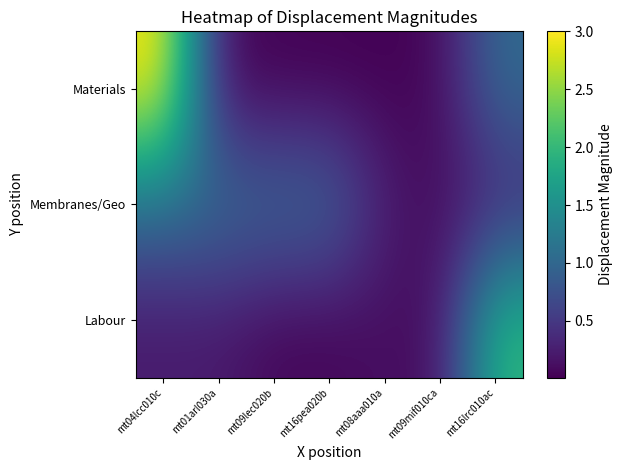

Reading right to left, list all the values displayed in this chart.

Materials: mt16lrc010ac=1.1	mt09mif010ca=0.1	mt08aaa010a=0.0	mt16pea020b=0.0	mt09lec020b=0.0	mt01arl030a=0.1	mt04lcc010c=3.0
Membranes/Geo: mt16lrc010ac=0.3	mt09mif010ca=0.1	mt08aaa010a=0.2	mt16pea020b=1.1	mt09lec020b=1.1	mt01arl030a=1.1	mt04lcc010c=1.1
Labour: mt16lrc010ac=2.0	mt09mif010ca=0.1	mt08aaa010a=0.1	mt16pea020b=0.1	mt09lec020b=0.1	mt01arl030a=0.2	mt04lcc010c=0.2